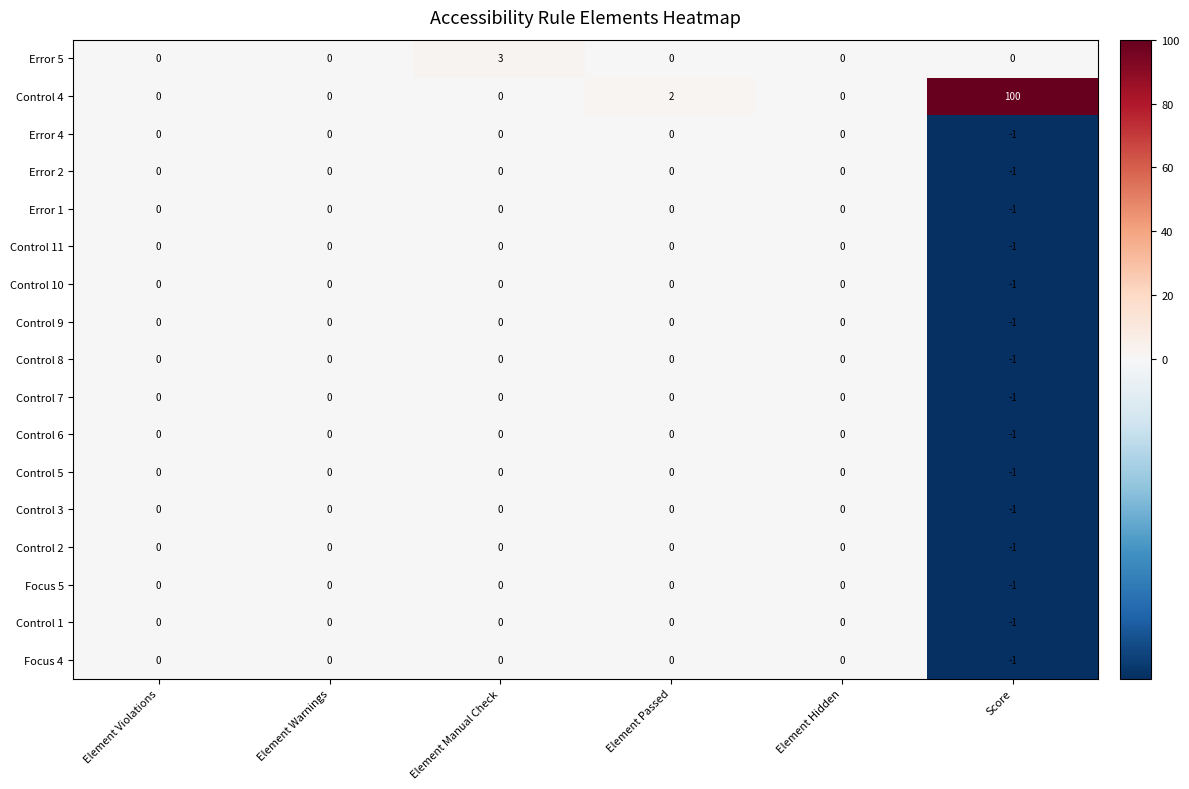

How many Control 7 values are between 0 and 1?

5